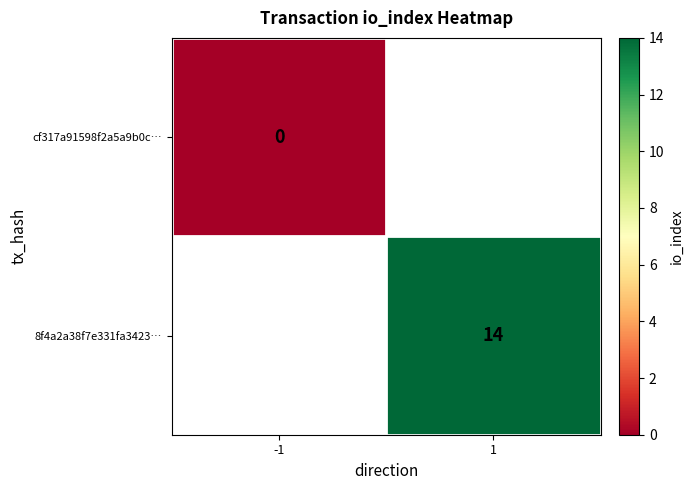

Is the value of cf317a91598f2a5a9b0c… at -1 greater than the value of 8f4a2a38f7e331fa3423… at 1?

No